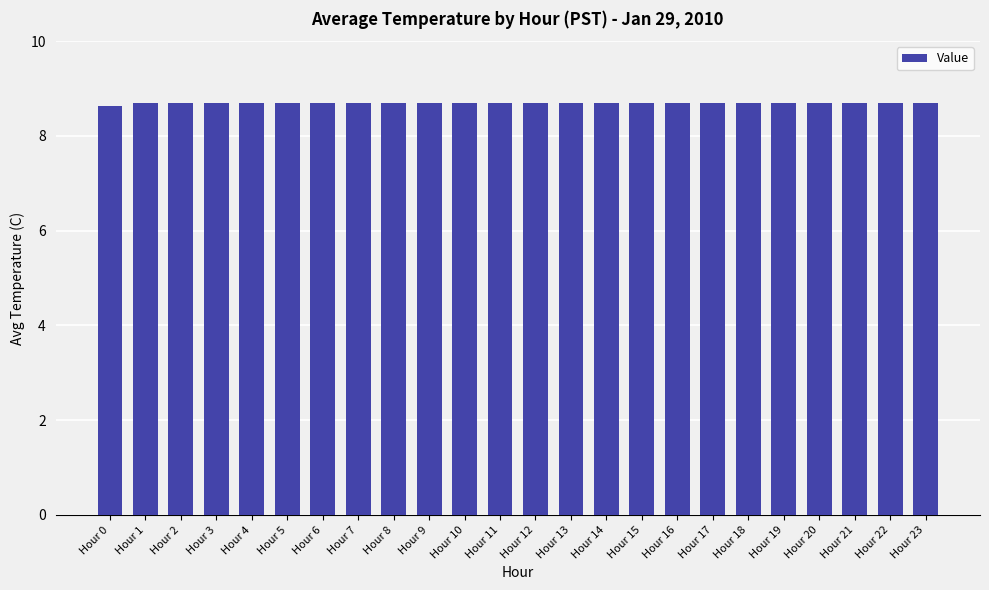

Approximately how many times larger is the value at Hour 23 compared to Hour 9?

1.0